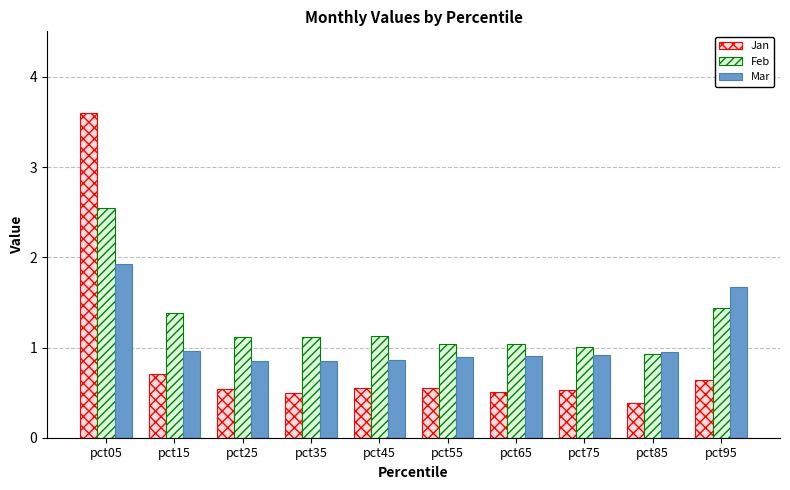

Rank the series at pct05 from highest to lowest value.

Jan, Feb, Mar